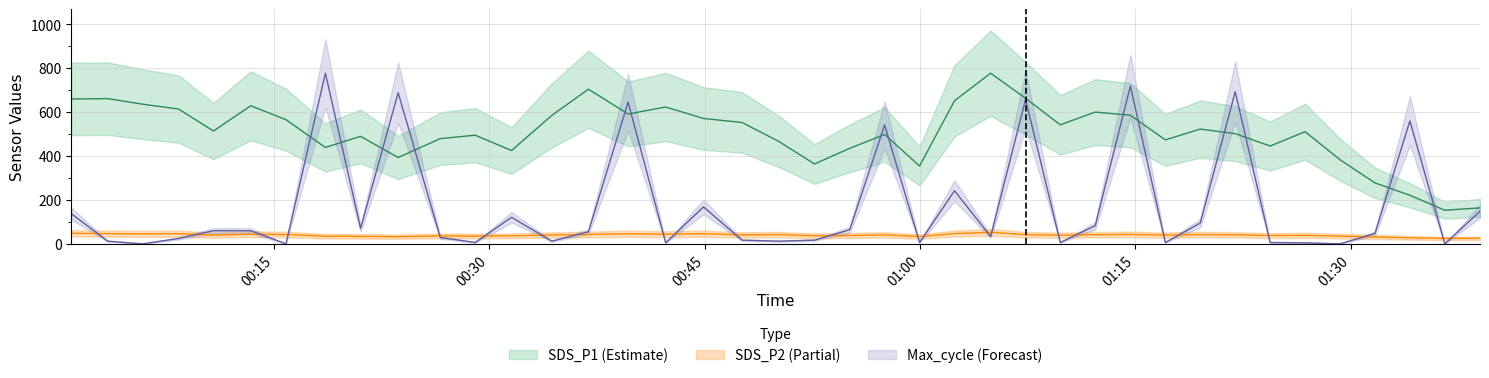

What position from the right is Min_cycle?

37